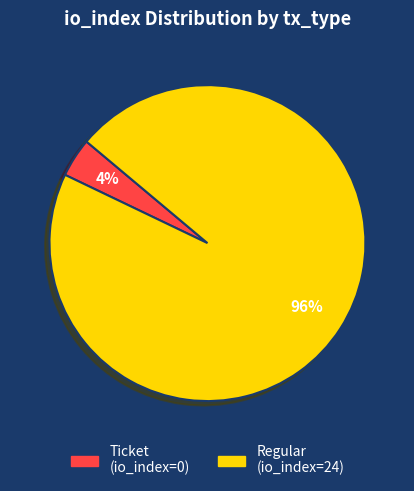

Is it true that Regular (io_index=24) is 96% of the pie?

True